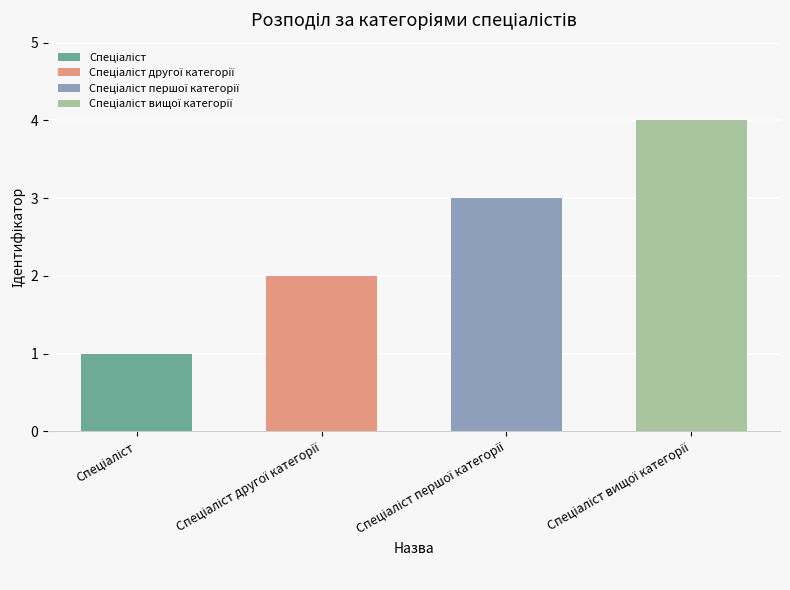

What is the change in value from Спеціаліст to Спеціаліст вищої категорії?

+3